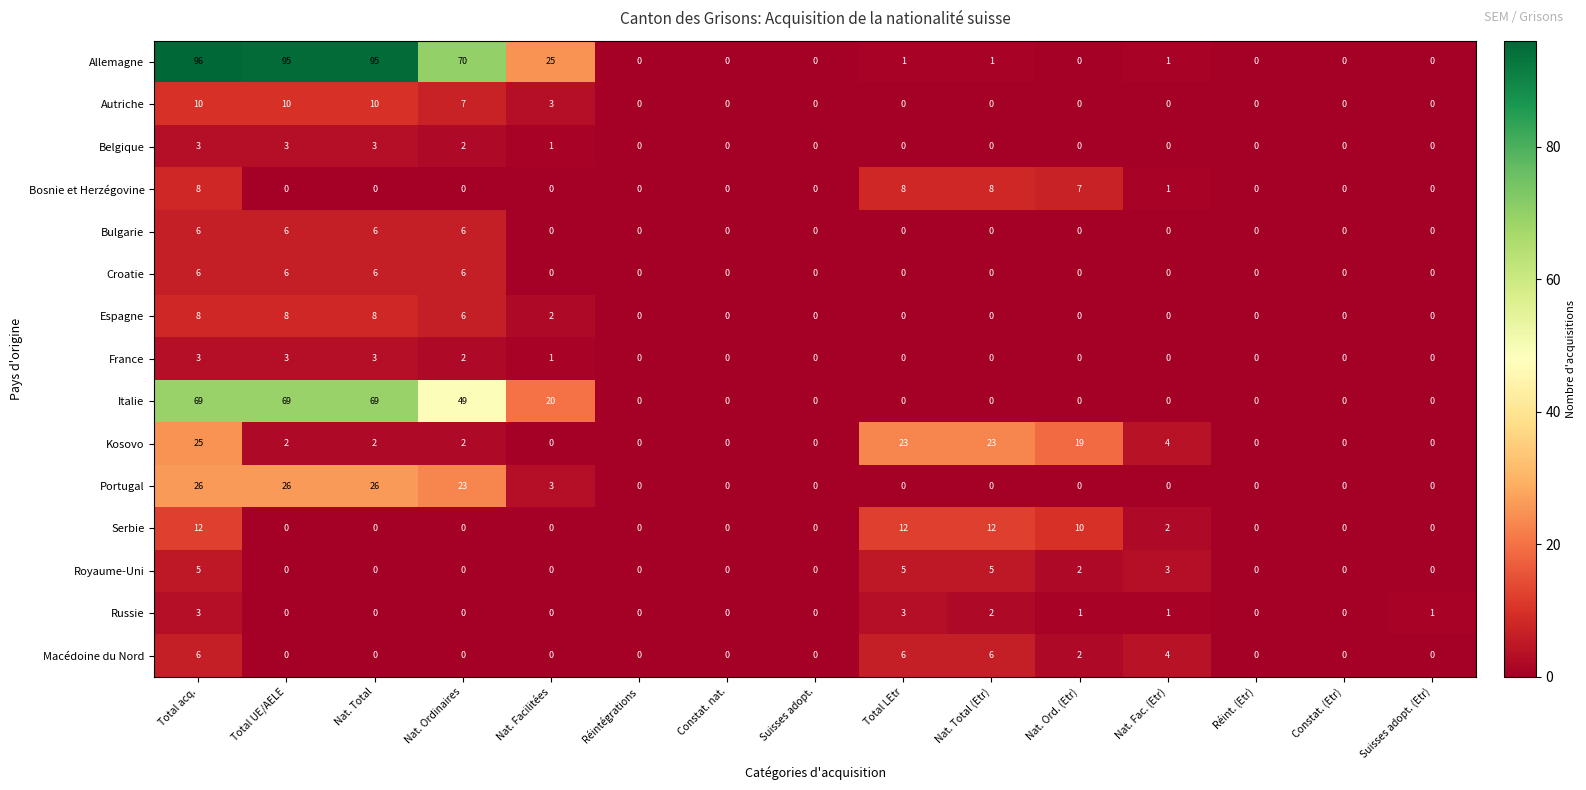

At how many categories does at least one series exceed 43?

4